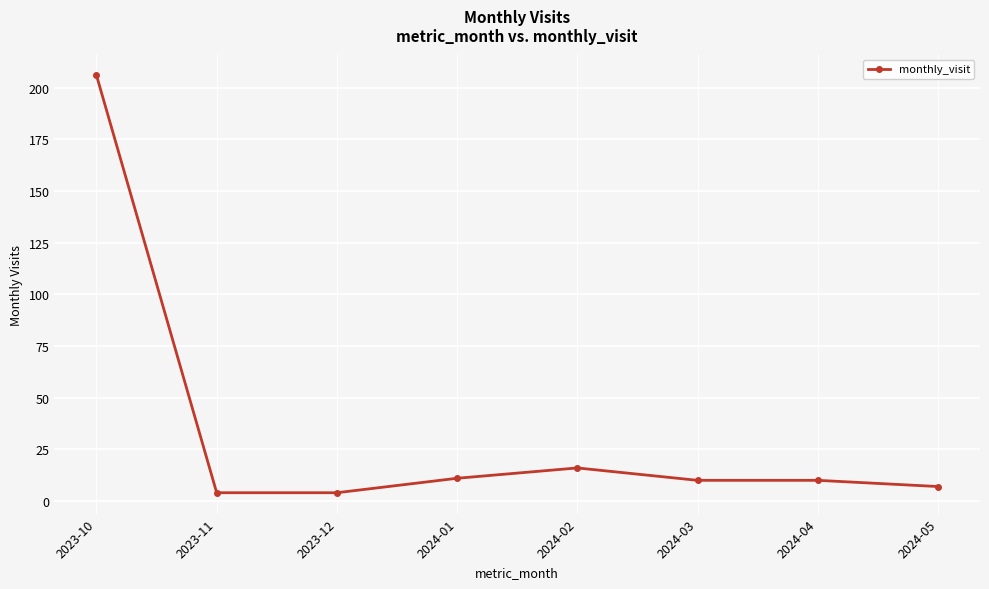

How many series are shown in this chart?

1